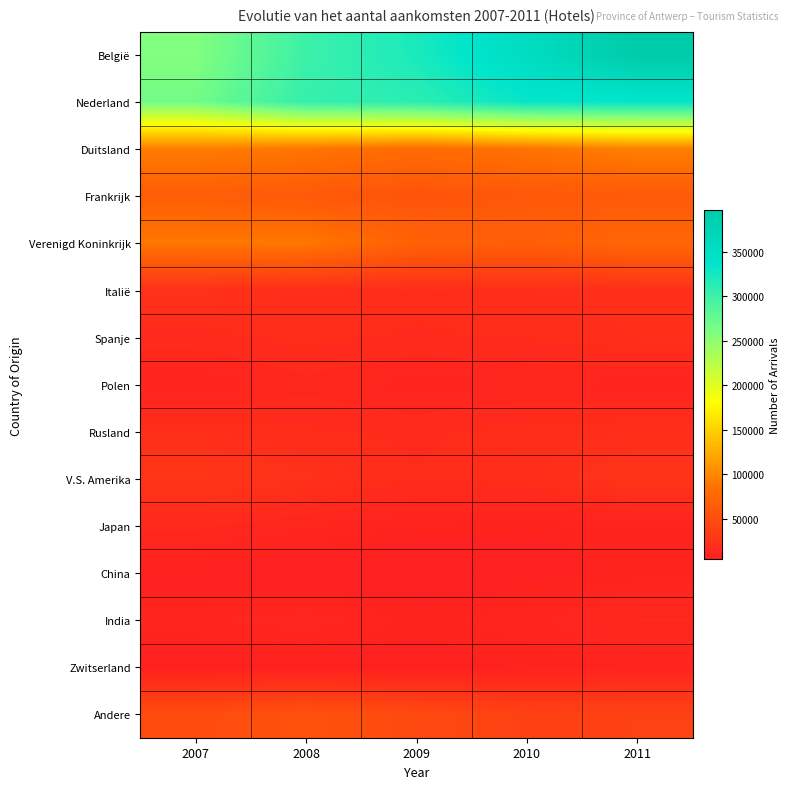

Reading left to right, transcribe all the data shown in this chart.

België: 2007=257975	2008=300367	2009=320752	2010=356009	2011=396345
Nederland: 2007=267510	2008=305187	2009=311072	2010=333160	2011=334454
Duitsland: 2007=93278	2008=87821	2009=79086	2010=86458	2011=95480
Frankrijk: 2007=65665	2008=61575	2009=56438	2010=60319	2011=61873
Verenigd Koninkrijk: 2007=89266	2008=88727	2009=69672	2010=67398	2011=74957
Italië: 2007=22693	2008=20209	2009=18732	2010=19703	2011=21604
Spanje: 2007=16107	2008=18632	2009=16827	2010=17768	2011=20508
Polen: 2007=9355	2008=13207	2009=10222	2010=11525	2011=10305
Rusland: 2007=20208	2008=17995	2009=16564	2010=18906	2011=20114
V.S. Amerika: 2007=27159	2008=22507	2009=17648	2010=19601	2011=25272
Japan: 2007=15077	2008=11755	2009=9159	2010=8289	2011=9198
China: 2007=6301	2008=5515	2009=5089	2010=7066	2011=8658
India: 2007=10853	2008=12871	2009=9018	2010=10710	2011=14414
Zwitserland: 2007=6522	2008=6688	2009=6445	2010=8408	2011=9718
Andere: 2007=48349	2008=53785	2009=46287	2010=38119	2011=38758